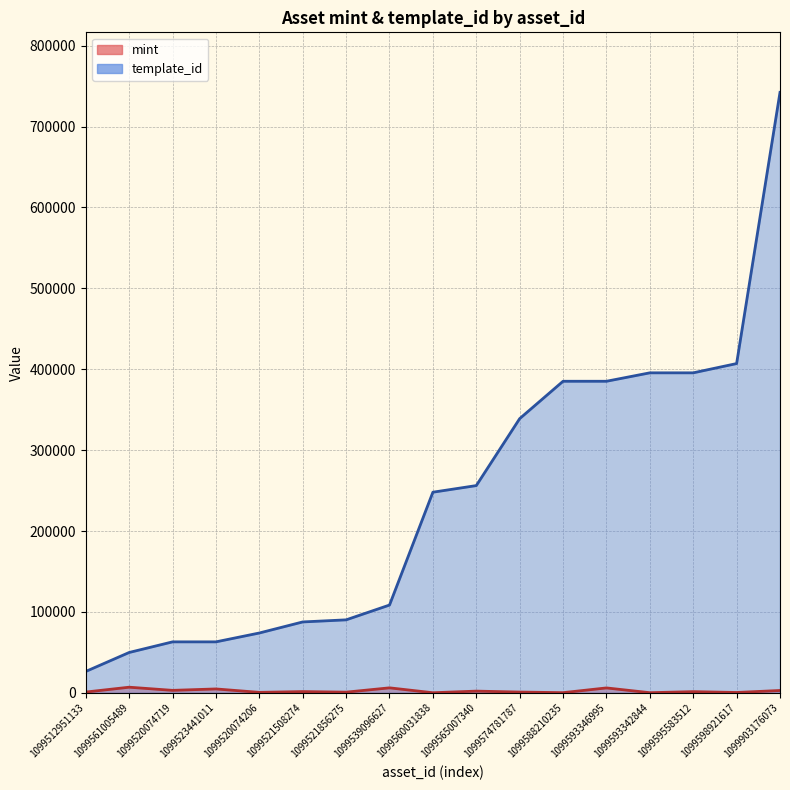

What is the maximum value shown in the chart?

742319